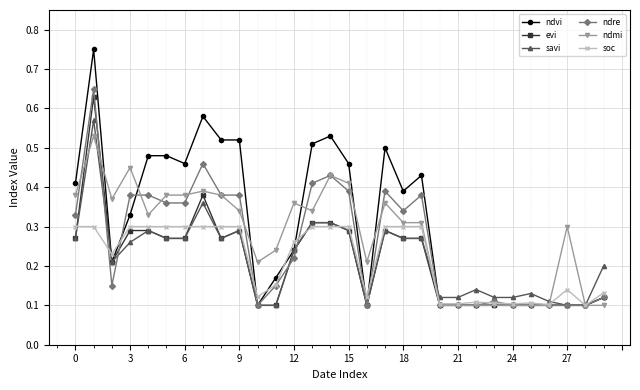

Count the soc values in the range 0 to 1.

30